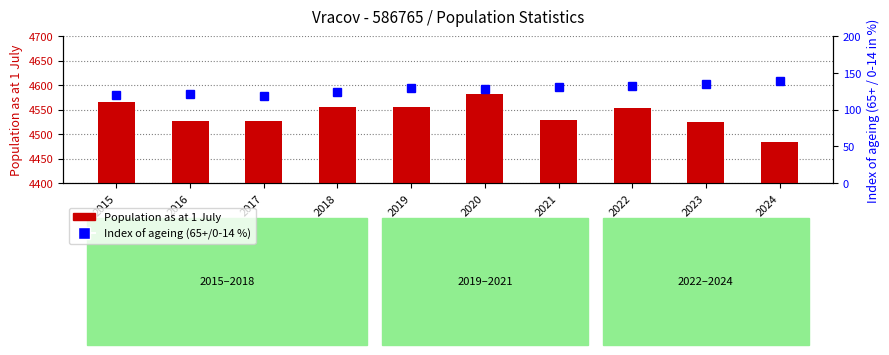

What is the value of the Index of ageing bar at the 10th from the left?

139.0